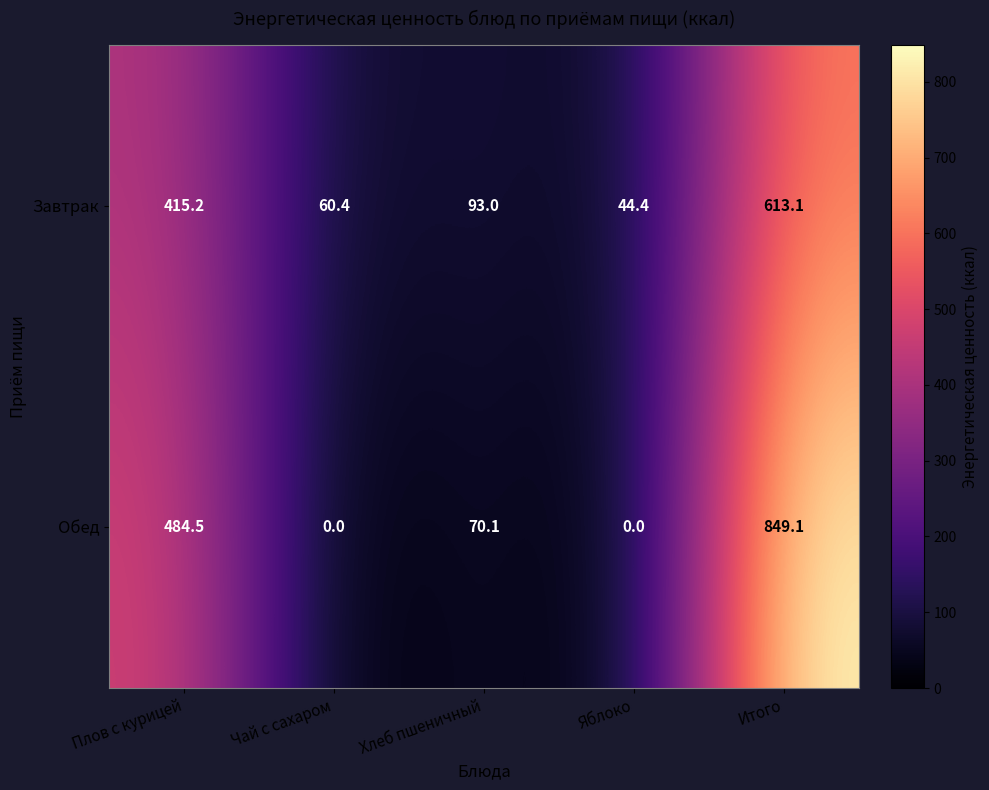

What is the total value across all series at Хлеб пшеничный?

163.1